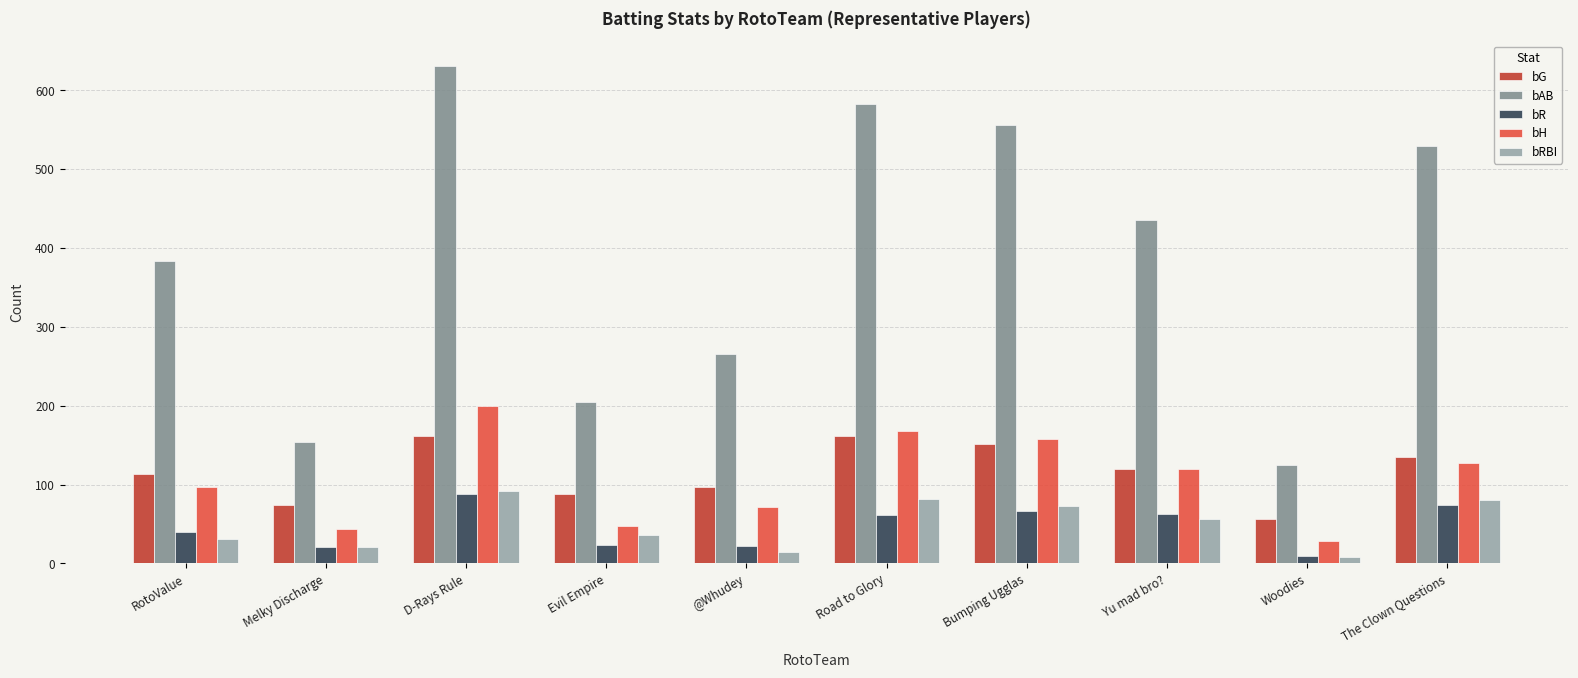

Which series has the largest range (max minus min)?

bAB